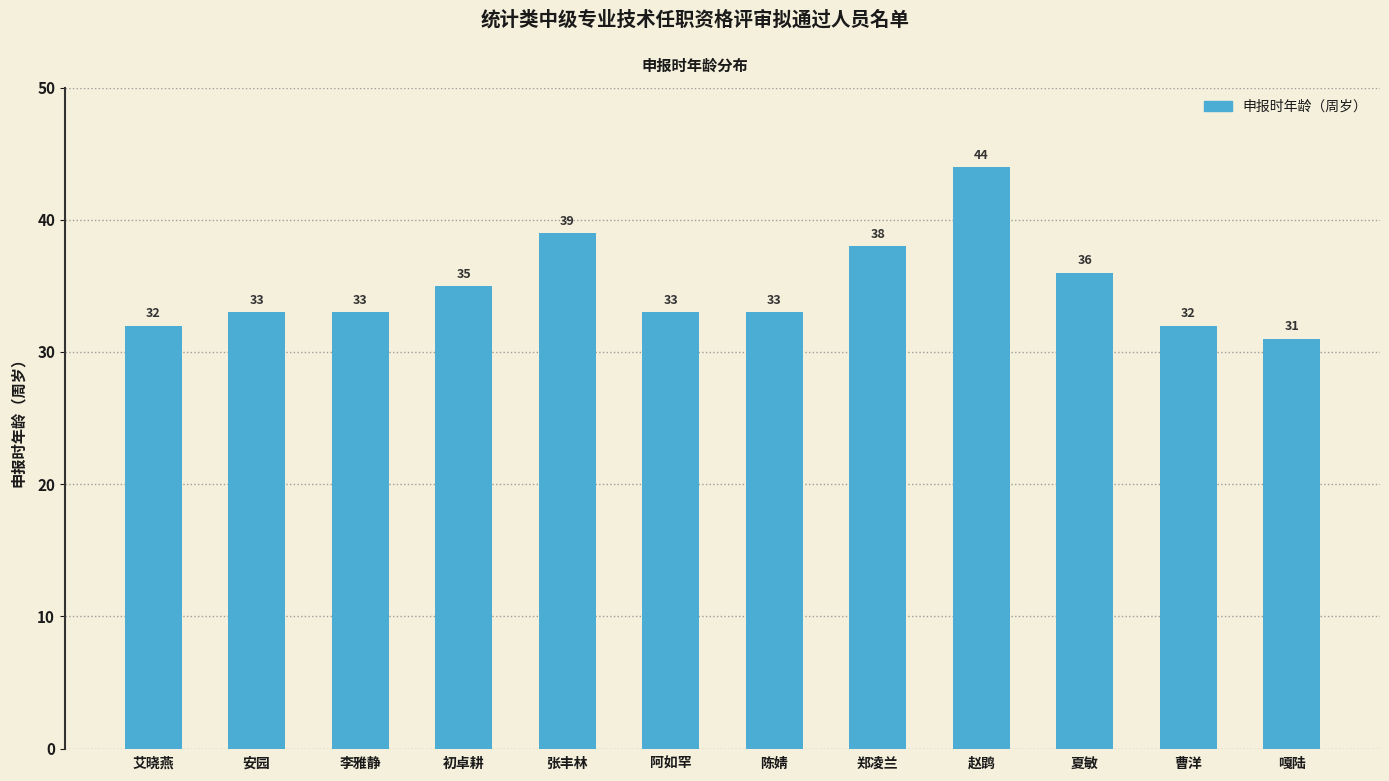

Reading right to left, what are all the values shown in this chart?

嘎陆=31	曹洋=32	夏敏=36	赵鹍=44	郑凌兰=38	陈婧=33	阿如罕=33	张丰林=39	初卓耕=35	李雅静=33	安园=33	艾晓燕=32